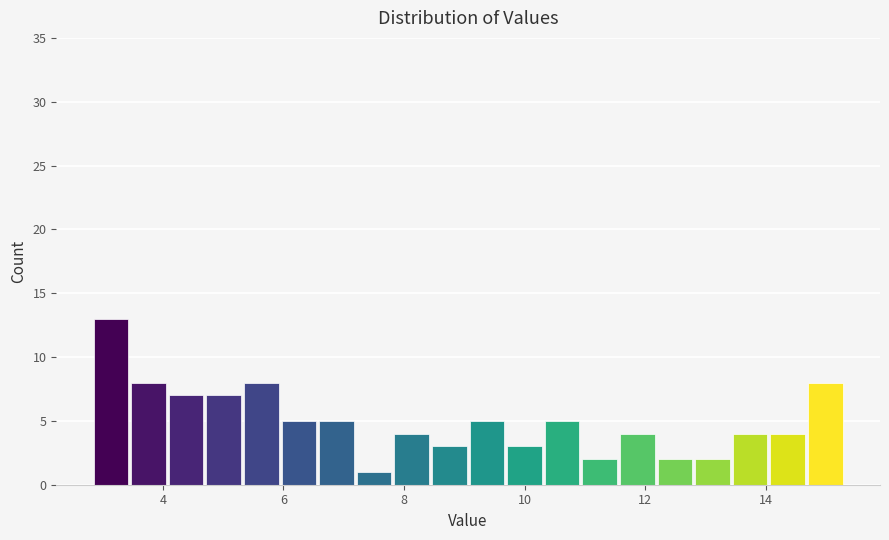

Around what value on the x-axis is the tallest bar? Give the approximate position of its centre, as read against the axis.

3.2